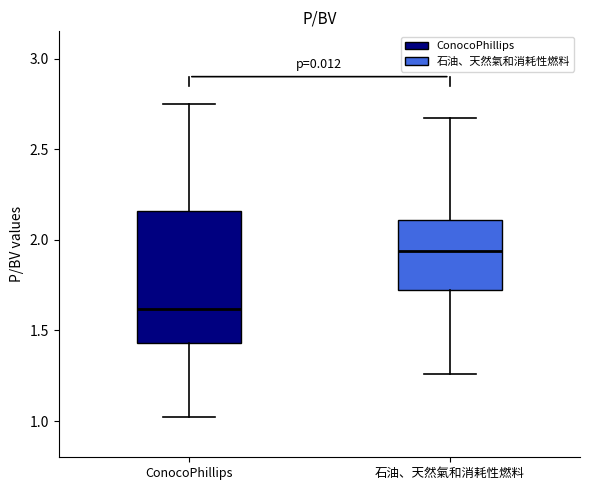

Comparing the boxes themselves (not the whiskers), which one is the tallest?

ConocoPhillips